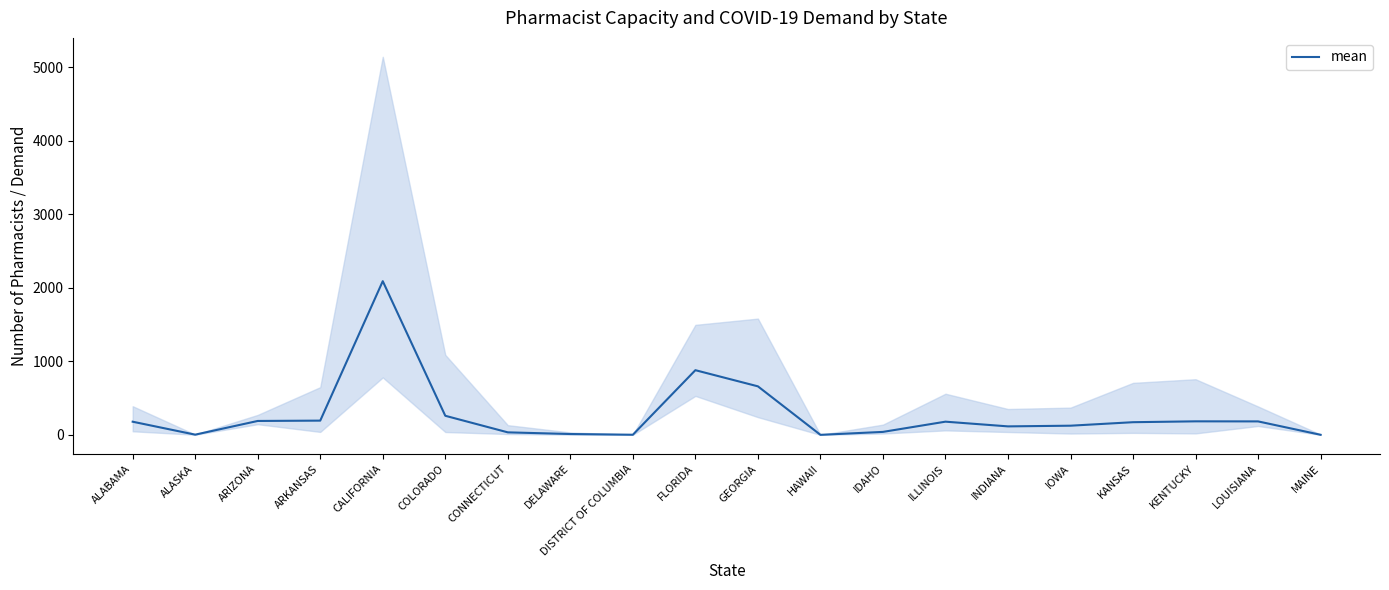

What is the smallest value displayed?

0.8